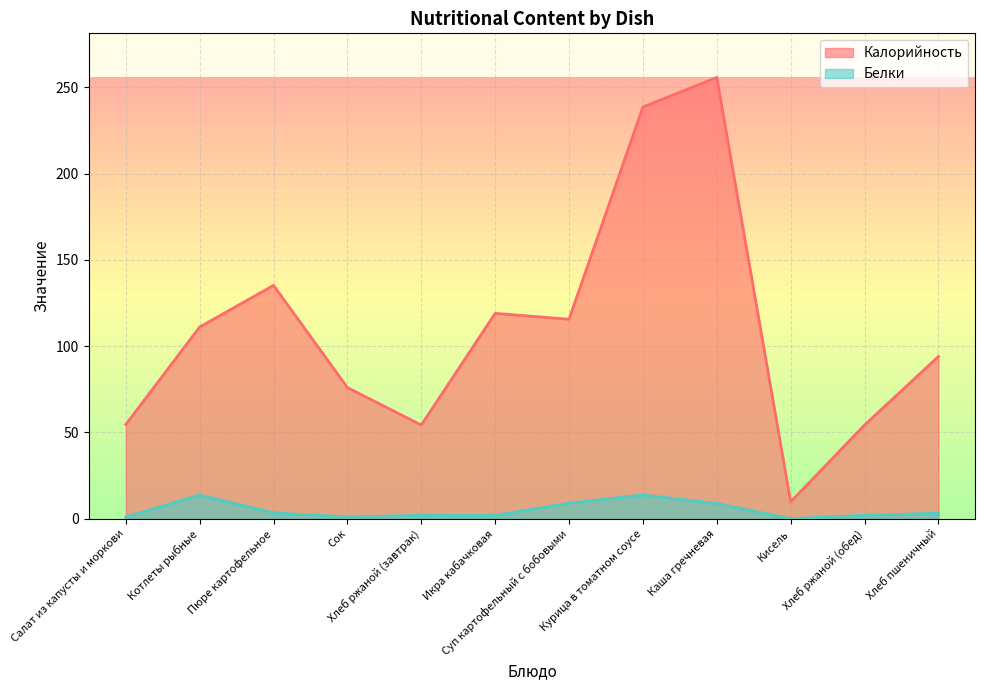

True or false: Калорийность and Белки cross at least once.

False